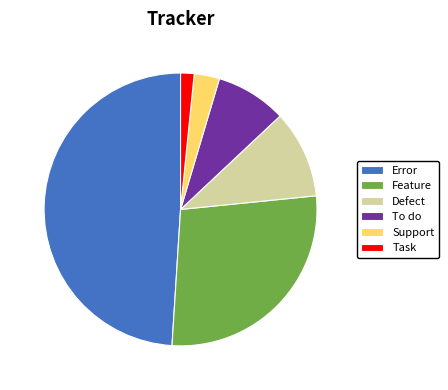

Is the sum of Feature and Support greater than half?

No